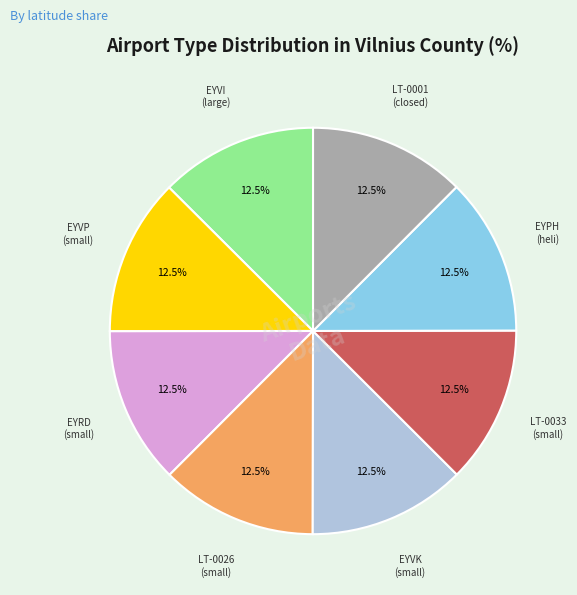

Approximately how many times larger is the value at LT-0026 (small) compared to EYRD (small)?

1.0